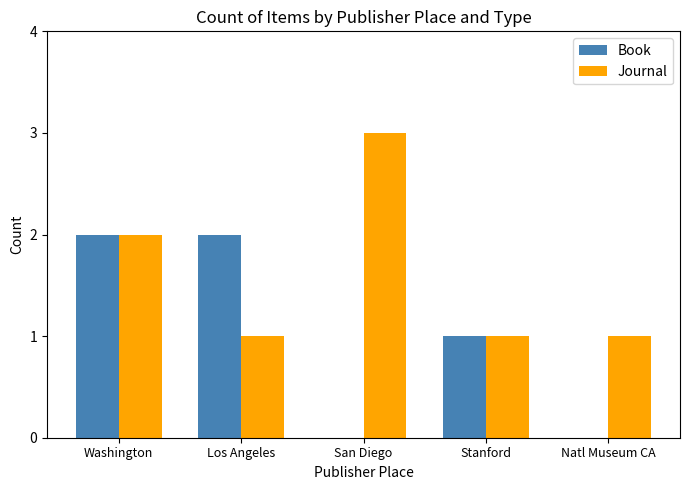

What is the difference between the Book values at San Diego and Stanford?

1